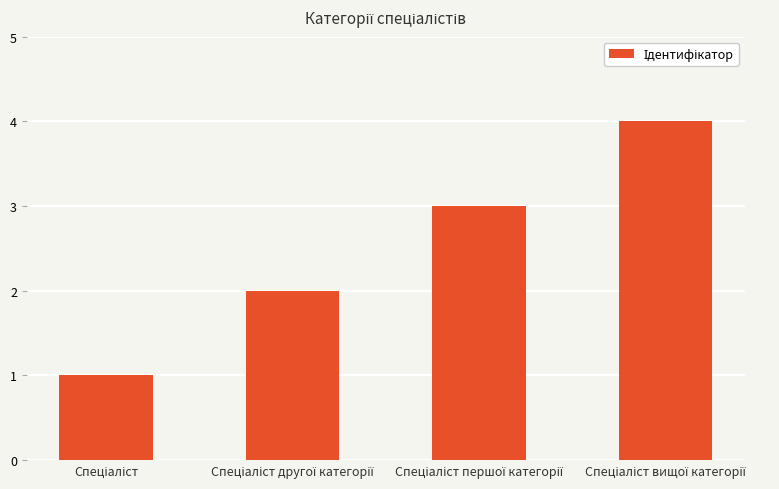

What is the value of the 3rd bar from the left?

3